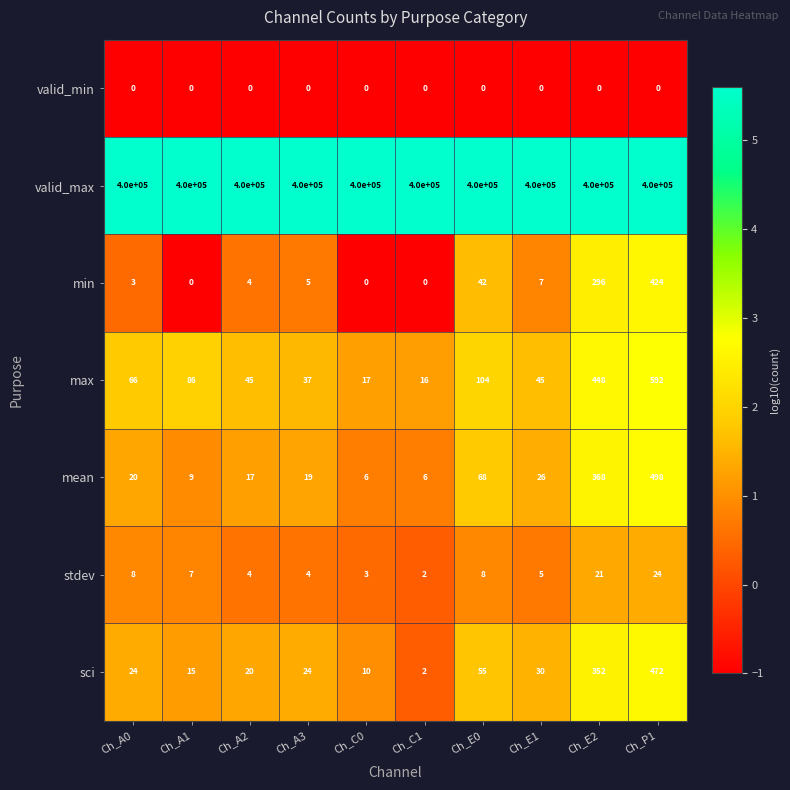

The valid_max series shows 275949 at Ch_A1. True or false?

False